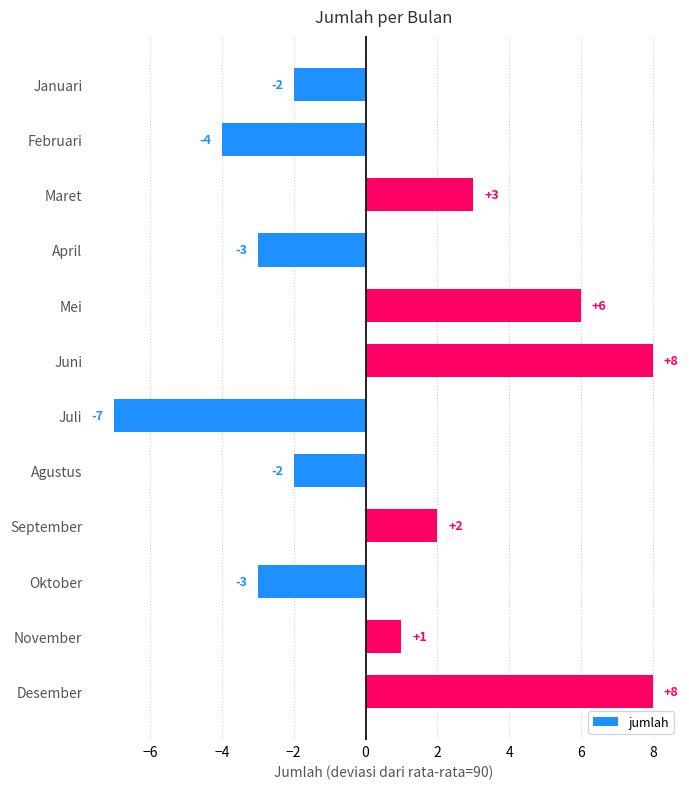

Reading top to bottom, list all the values displayed in this chart.

-2	-4	3	-3	6	8	-7	-2	2	-3	1	8